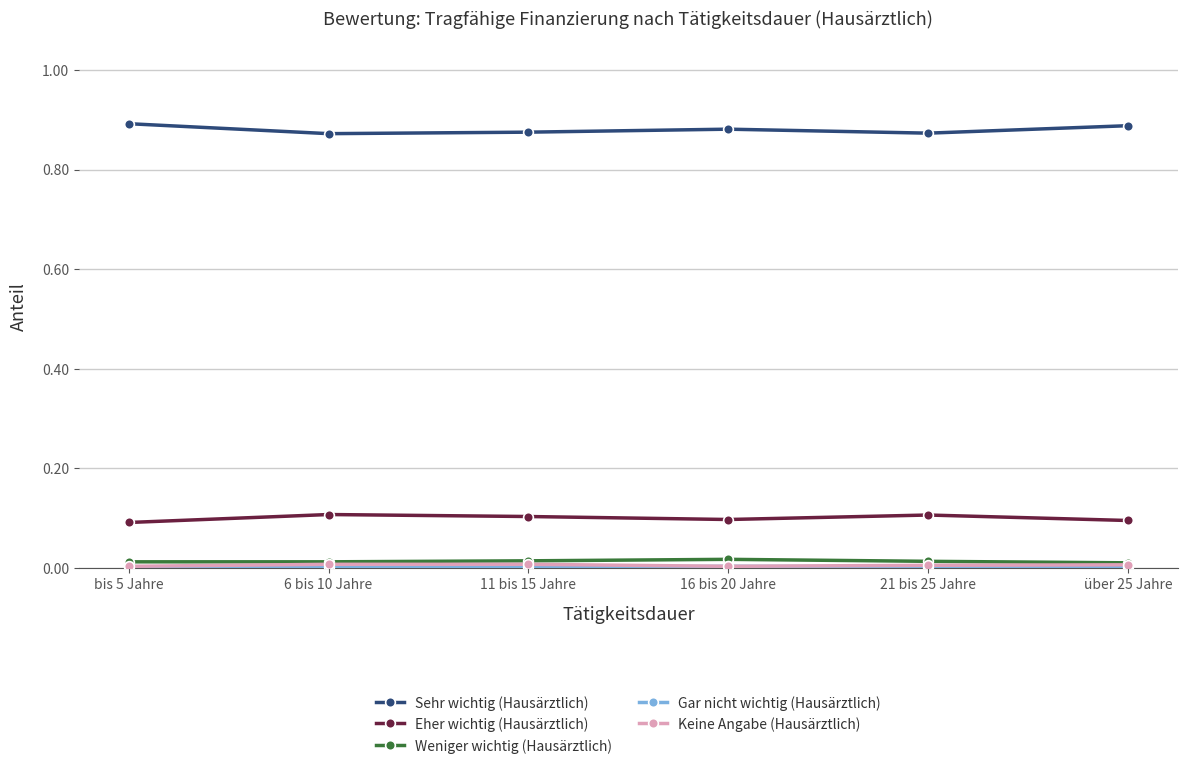

True or false: Weniger wichtig (Hausärztlich) and Sehr wichtig (Hausärztlich) cross at least once.

False